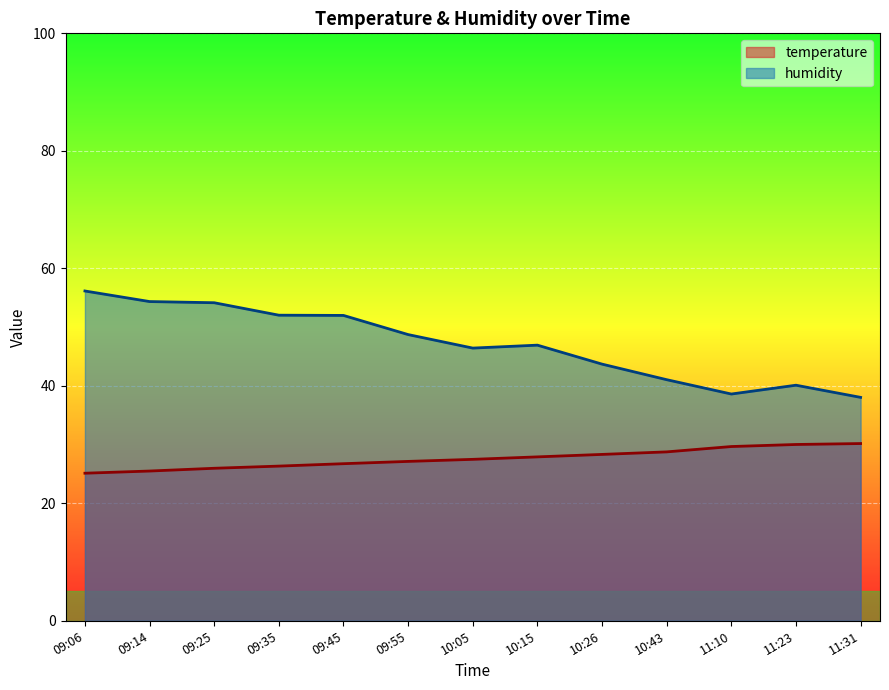

Which label corresponds to the smallest value in the chart?

09:06